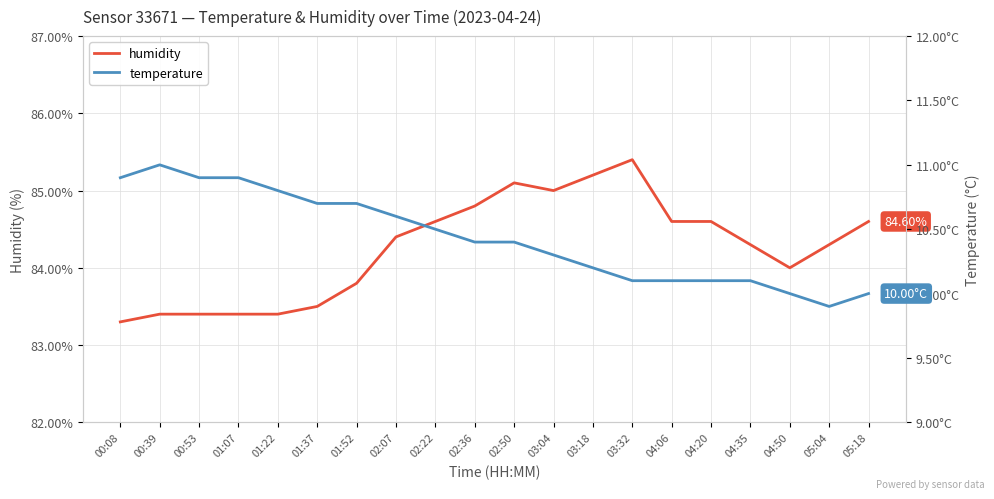

Where is the first local minimum for temperature?

05:04